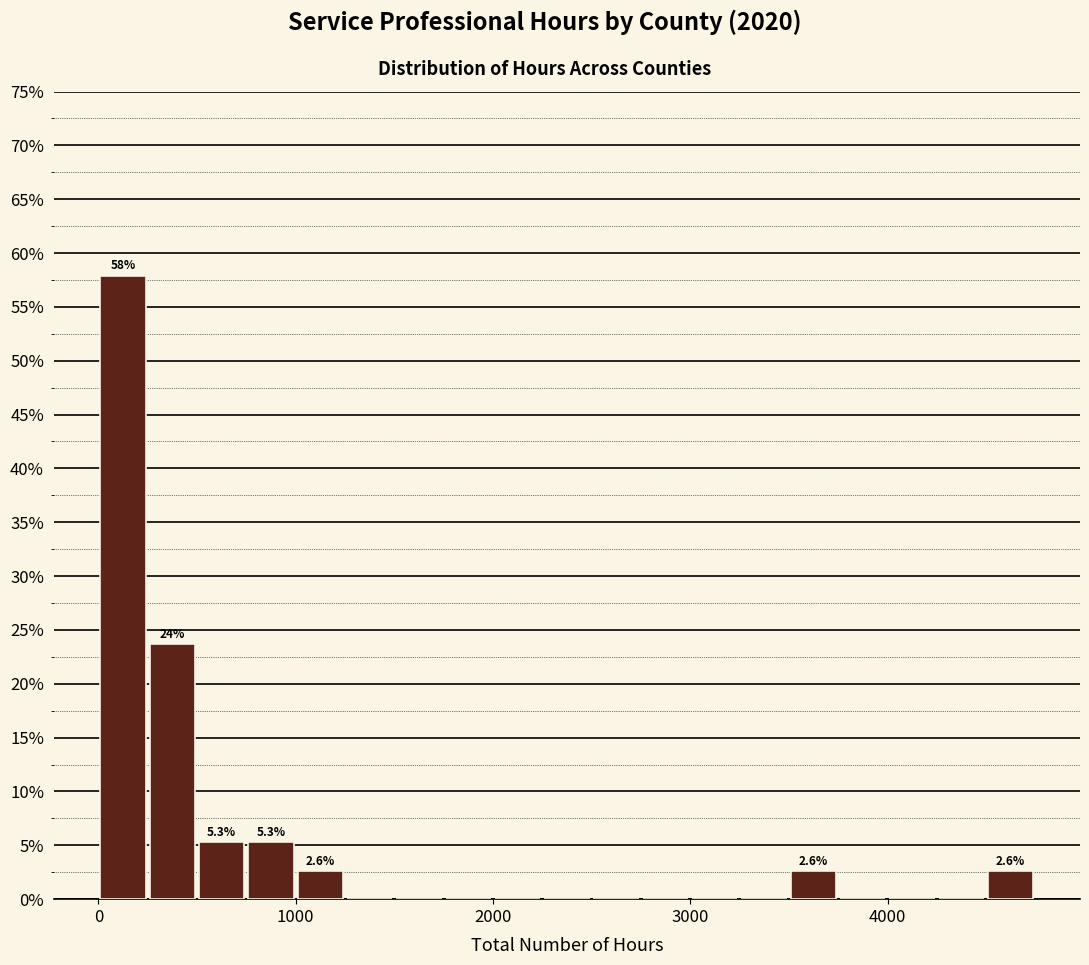

Read against the x-axis, roughly where is the centre of the tallest bar?

100